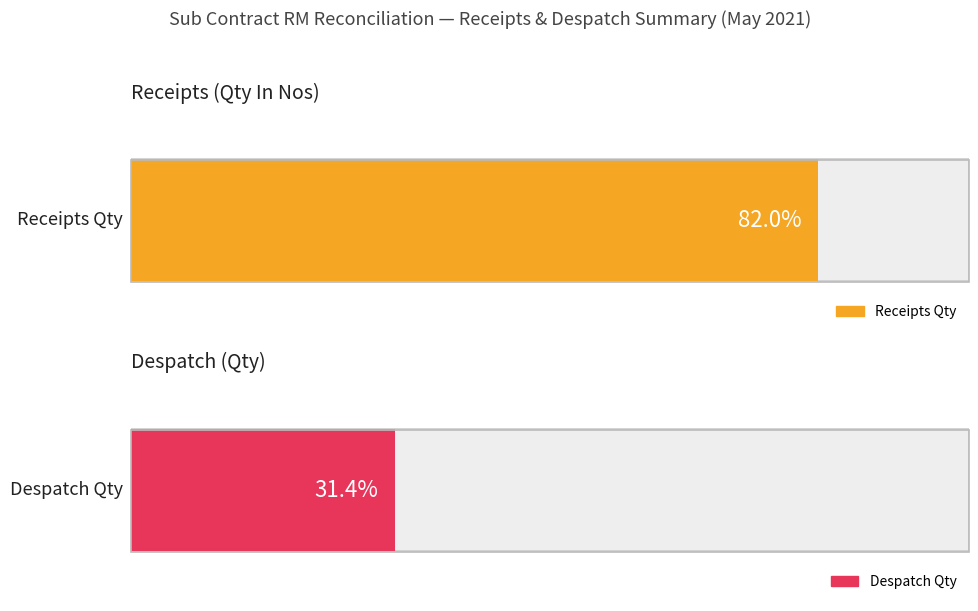

List the series in order of their overall mean, lowest first.

Despatch Qty, Receipts Qty